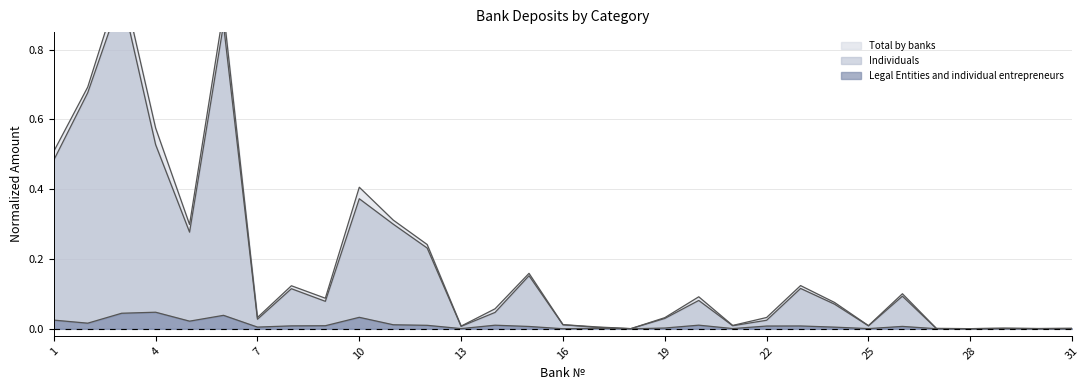

Between 6 and 1, which is larger?

6